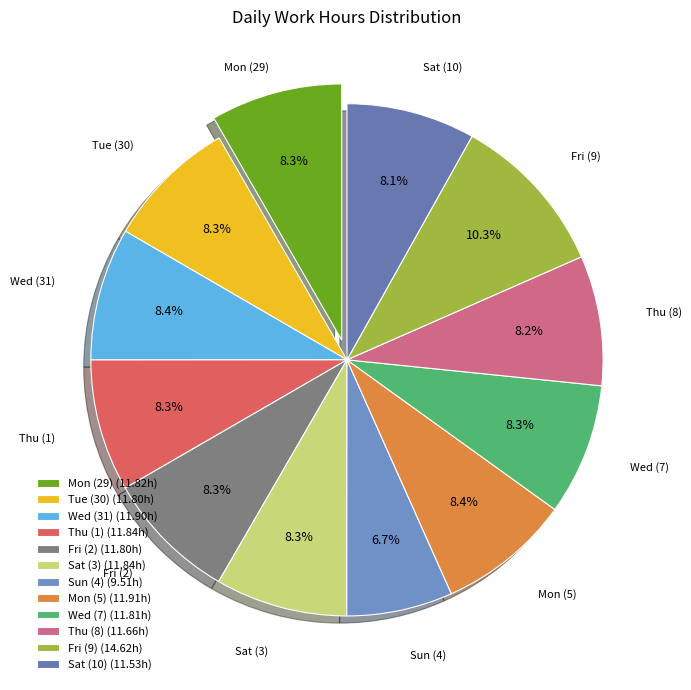

To the nearest percent, what is the combined percentage of Sat (3) and Mon (5)?

17%